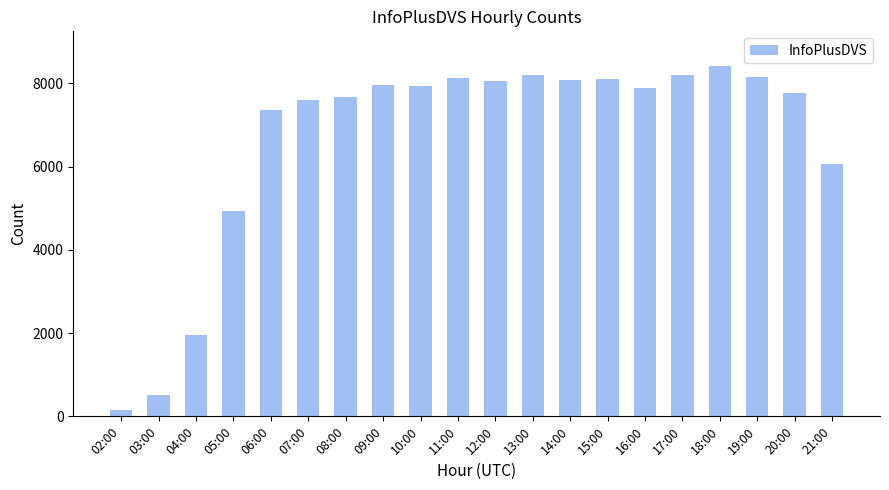

How many categories are shown in the chart?

20